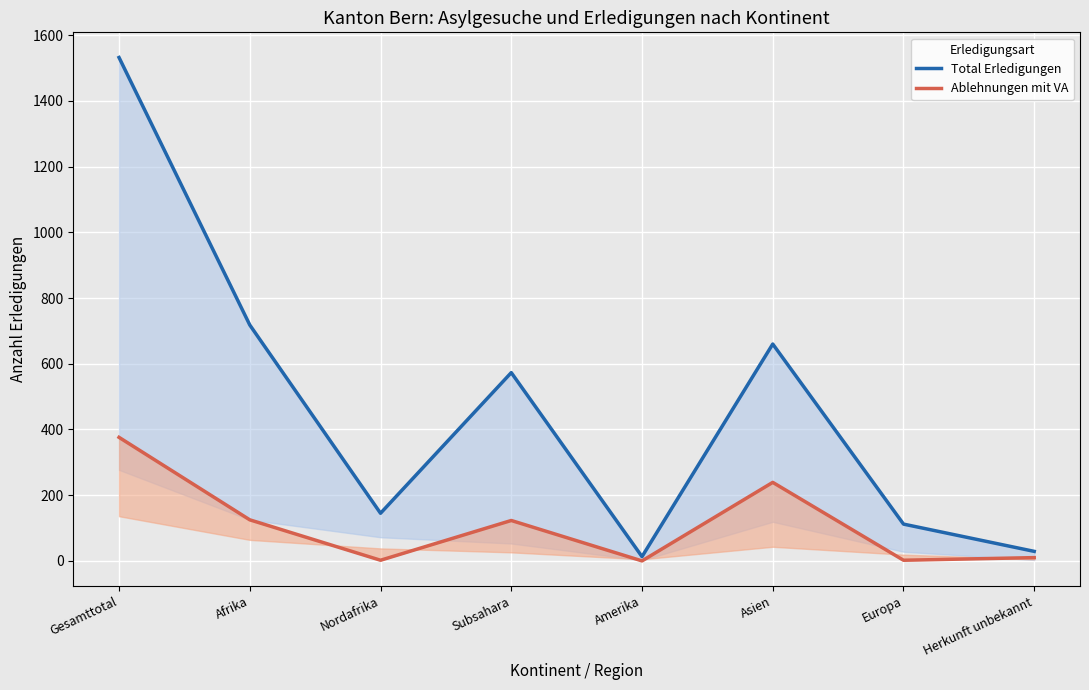

List the series in order of their overall mean, highest first.

Total Erledigungen, Ablehnungen mit VA